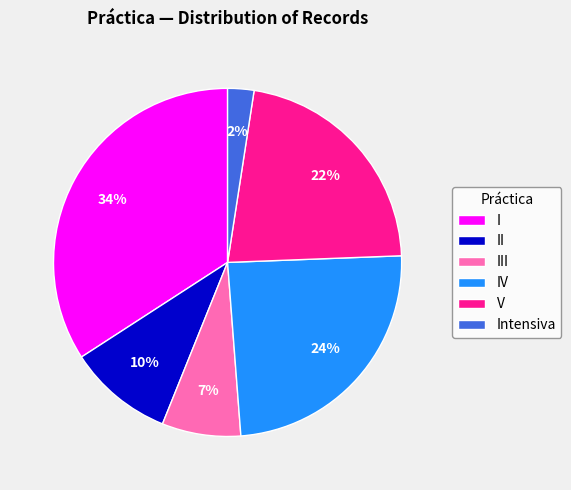

Which slice is the smallest?

Intensiva